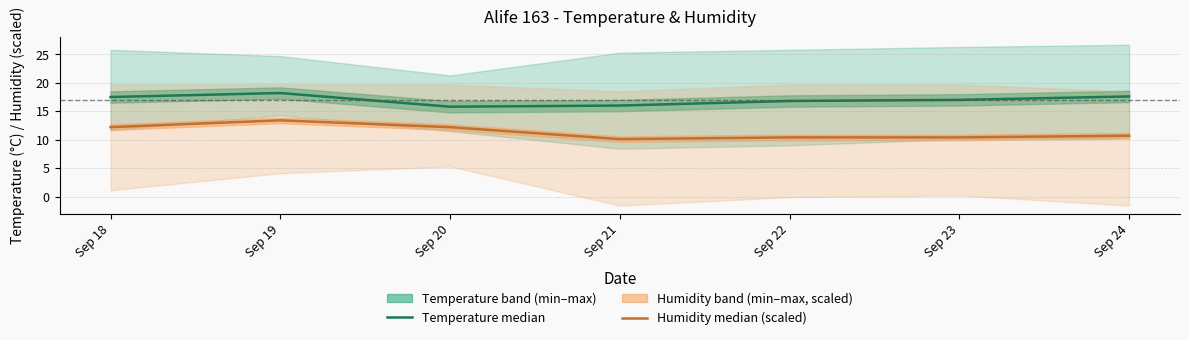

Count the number of categories in the chart.

7